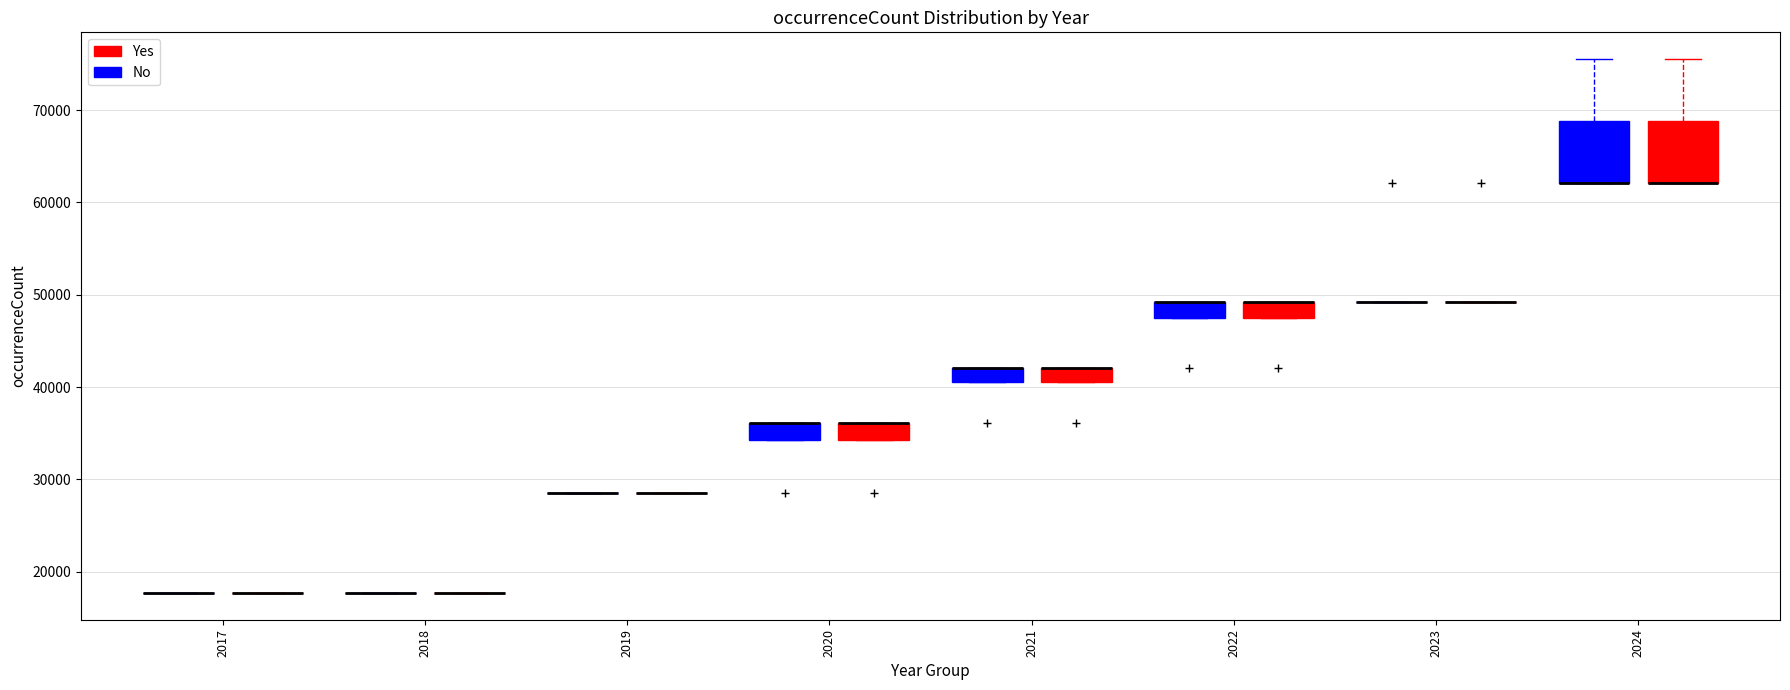

Where is the lower edge of the box for 2021 (No) on the y-axis? The values are not printed on the chart, so give them approximately, as read against the axis.

41000